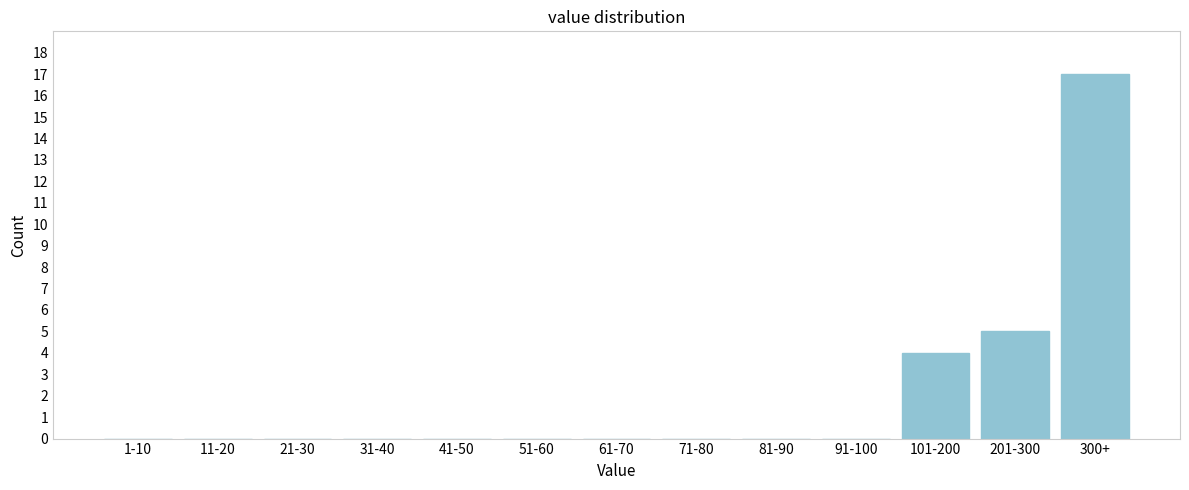

Reading left to right, transcribe all the data shown in this chart.

1-10=0	11-20=0	21-30=0	31-40=0	41-50=0	51-60=0	61-70=0	71-80=0	81-90=0	91-100=0	101-200=4	201-300=5	300+=17